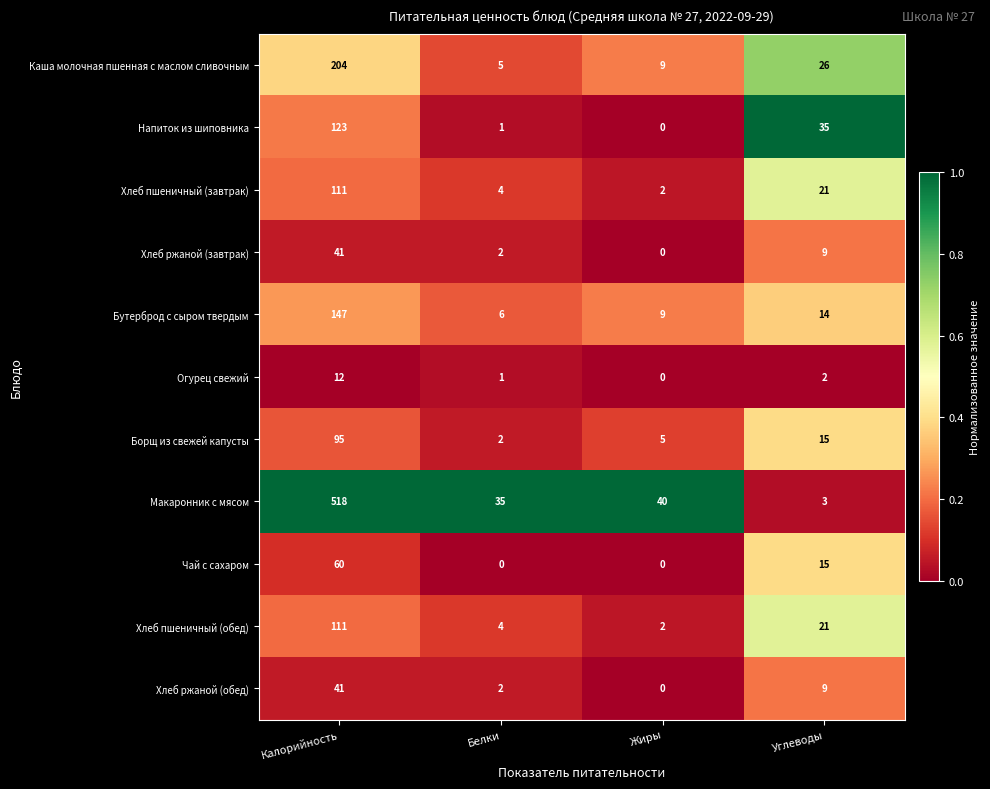

Which series has the largest range (max minus min)?

Макаронник с мясом